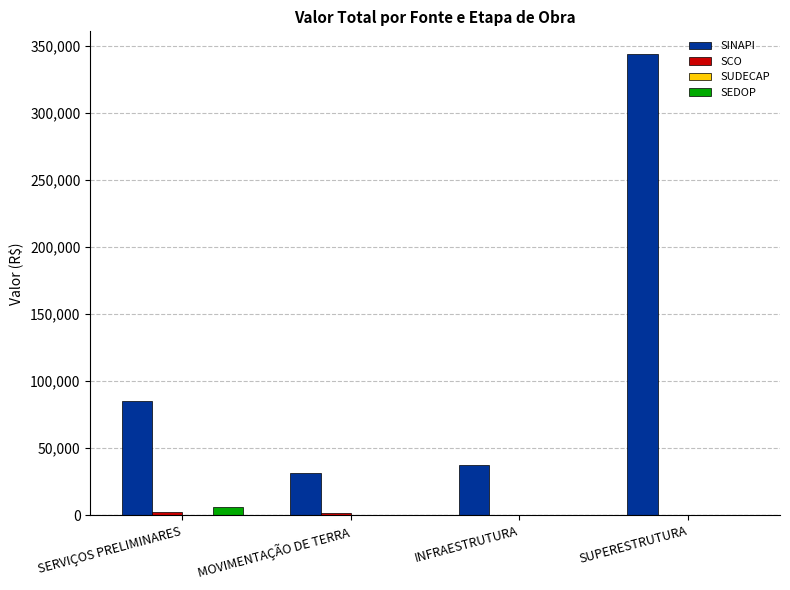

What is the total value across all series at SUPERESTRUTURA?

343554.7